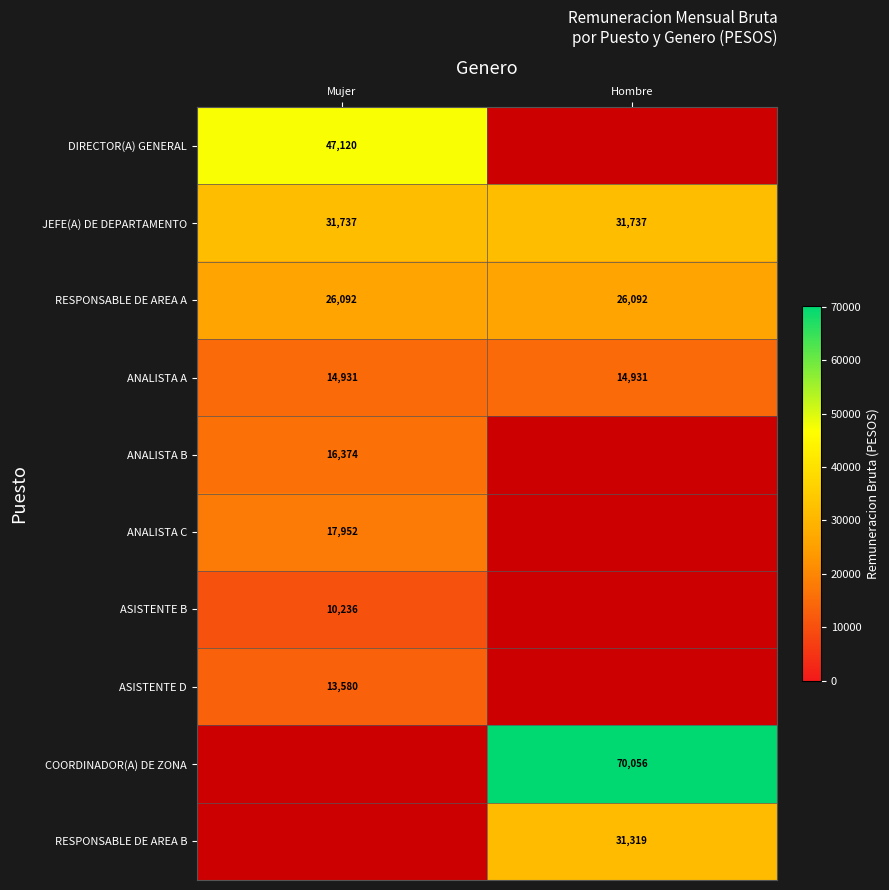

What is the greatest value displayed?

70056.3